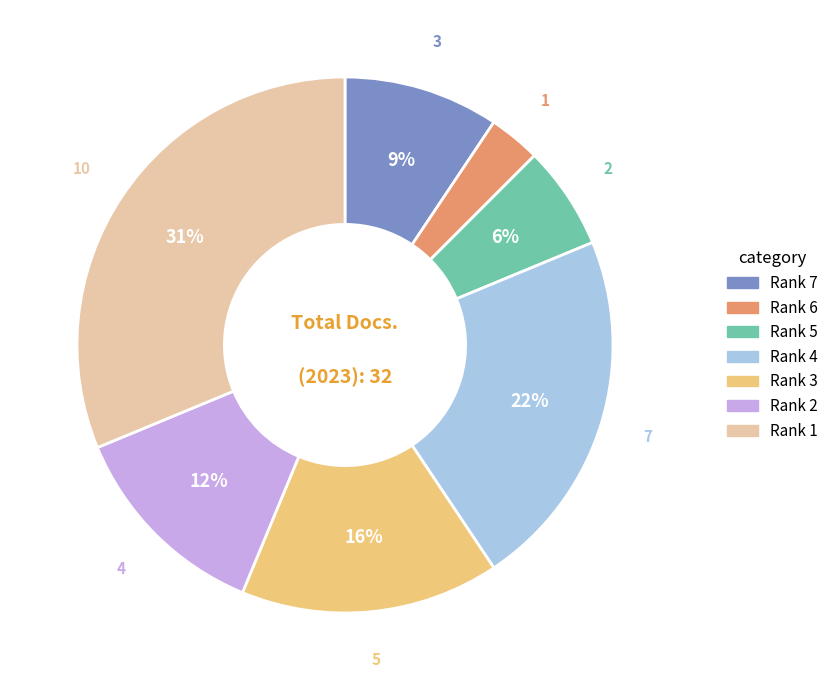

To the nearest percent, what percentage of the pie is Rank 1?

31%